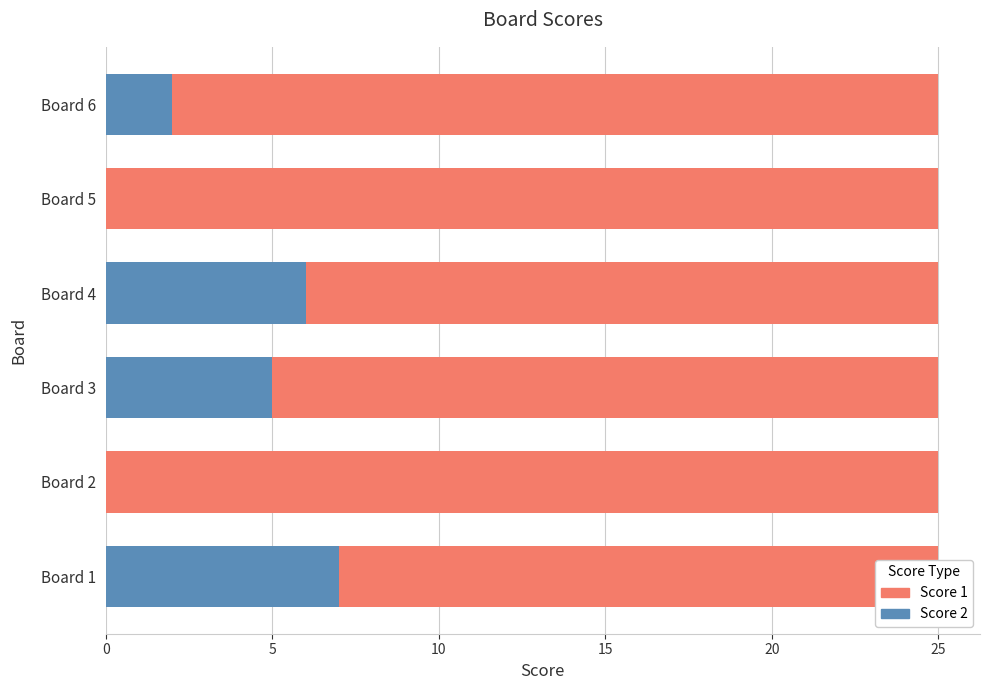

What are all the series names shown in the legend?

Score 1, Score 2